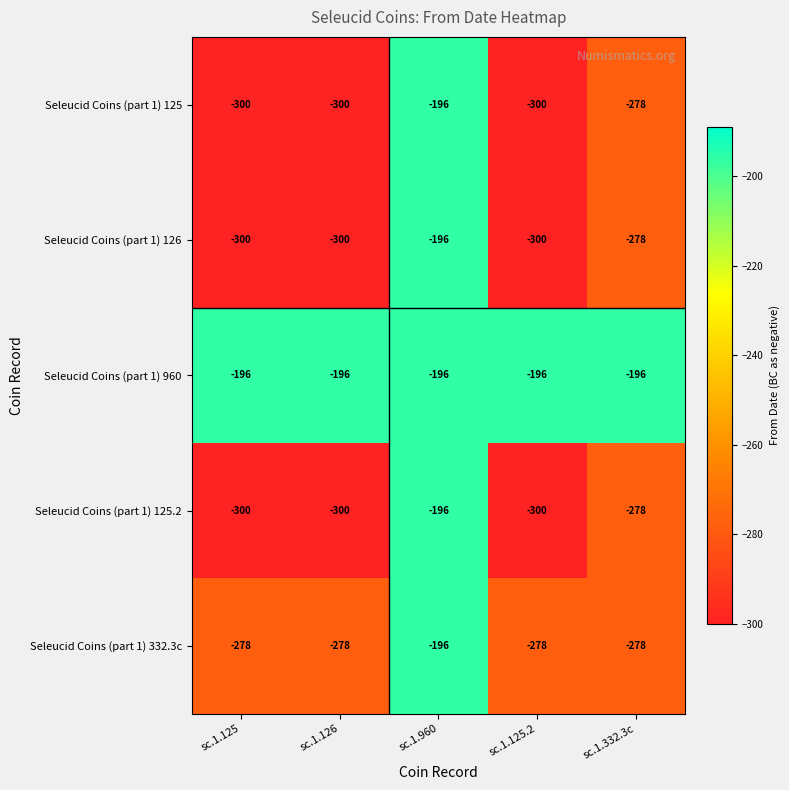

Count the number of data series in this chart.

5